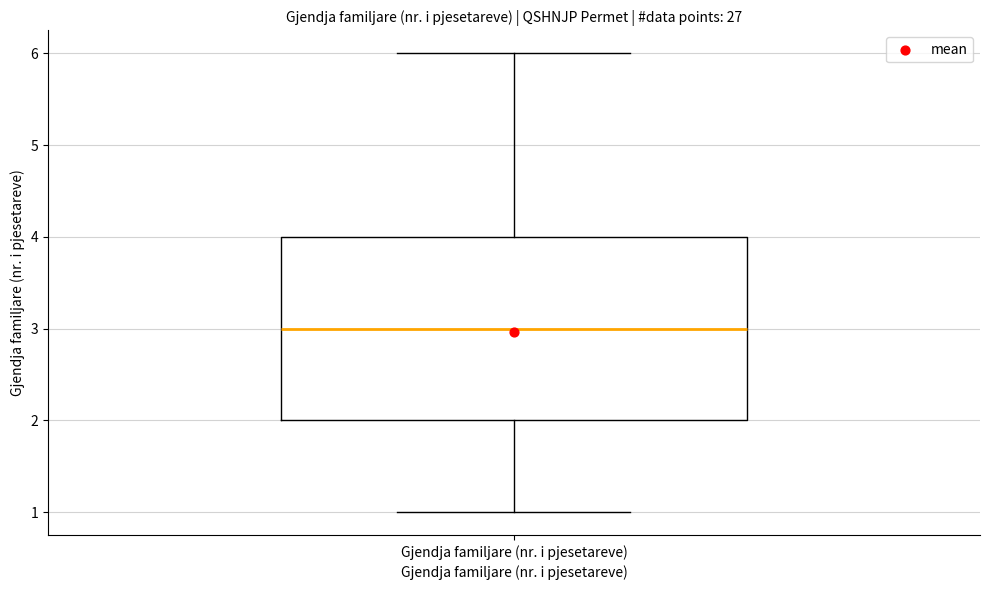

Where is the upper edge of the box for Gjendja familjare (nr. i pjesetareve) on the y-axis? The values are not printed on the chart, so give them approximately, as read against the axis.

4